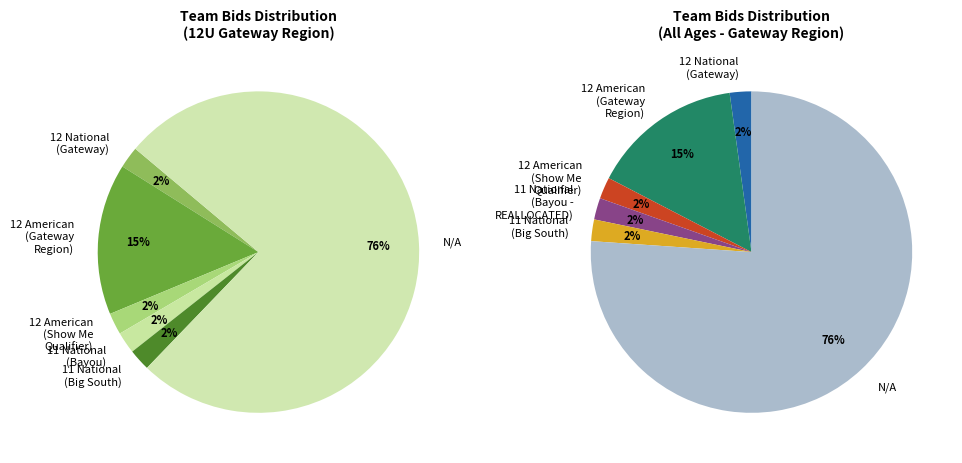

Which category has the smallest portion of the pie?

12 National (Gateway)